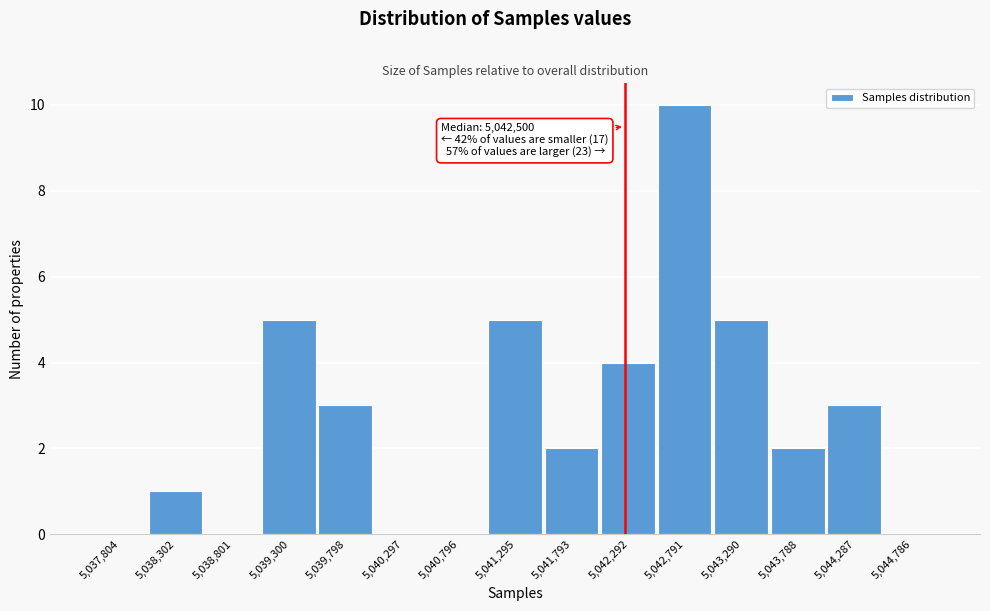

Reading left to right, list all the values displayed in this chart.

5,037,804=0	5,038,302=1	5,038,801=0	5,039,300=5	5,039,798=3	5,040,297=0	5,040,796=0	5,041,295=5	5,041,793=2	5,042,292=4	5,042,791=10	5,043,290=5	5,043,788=2	5,044,287=3	5,044,786=0